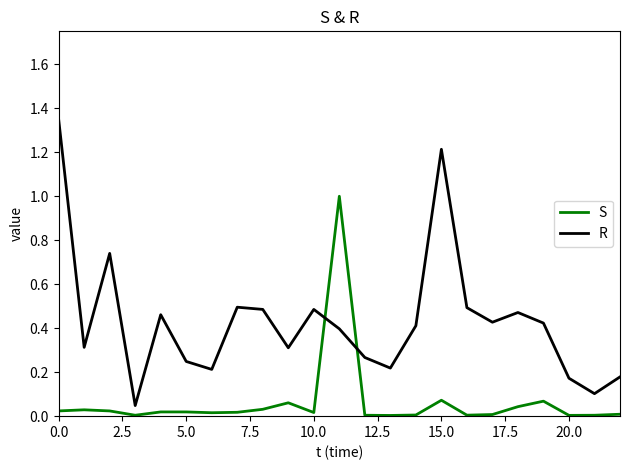

Which series has the largest range (max minus min)?

R